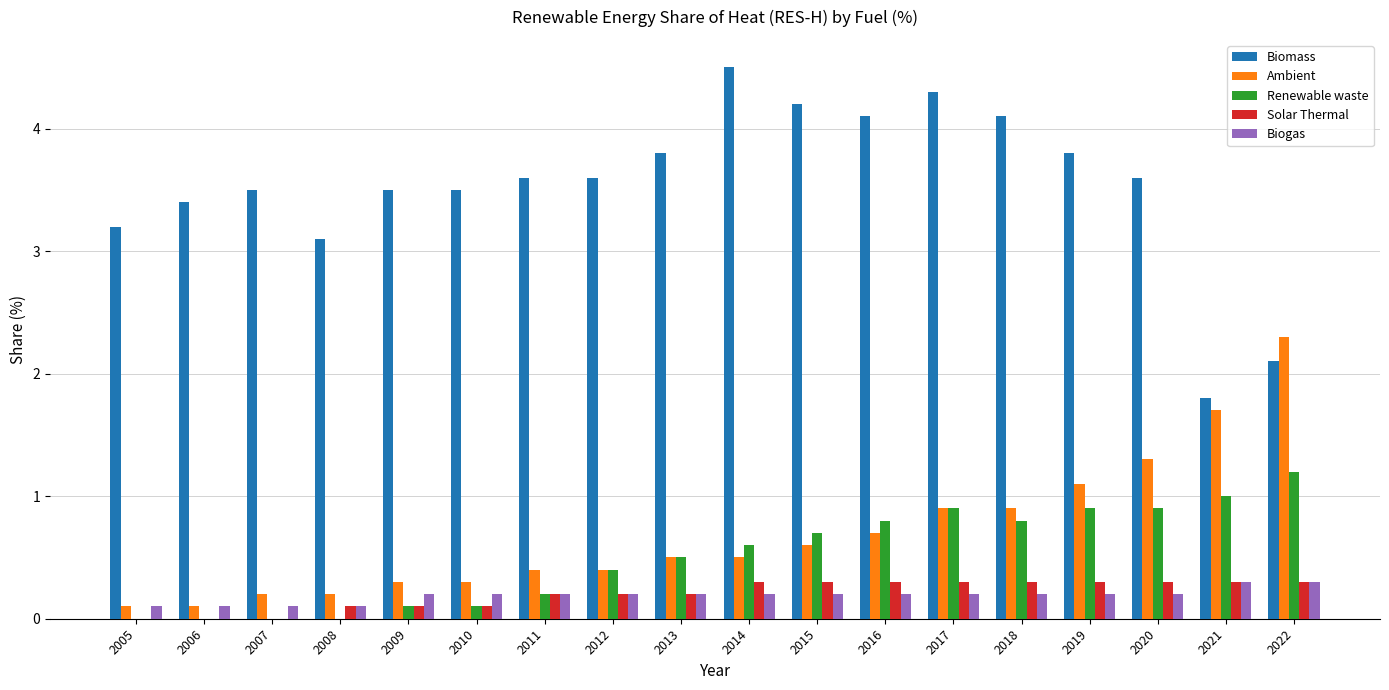

How many categories are shown in the chart?

18